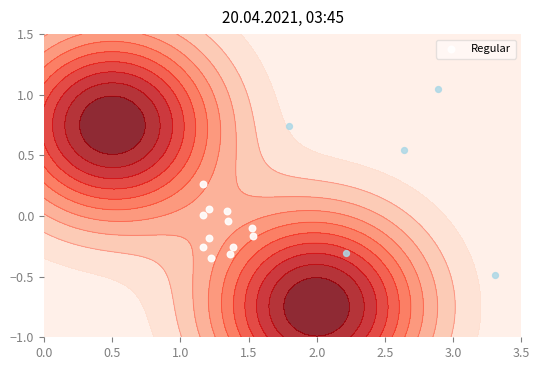

The chart shows a value of 0.0 at 2.5. True or false?

False